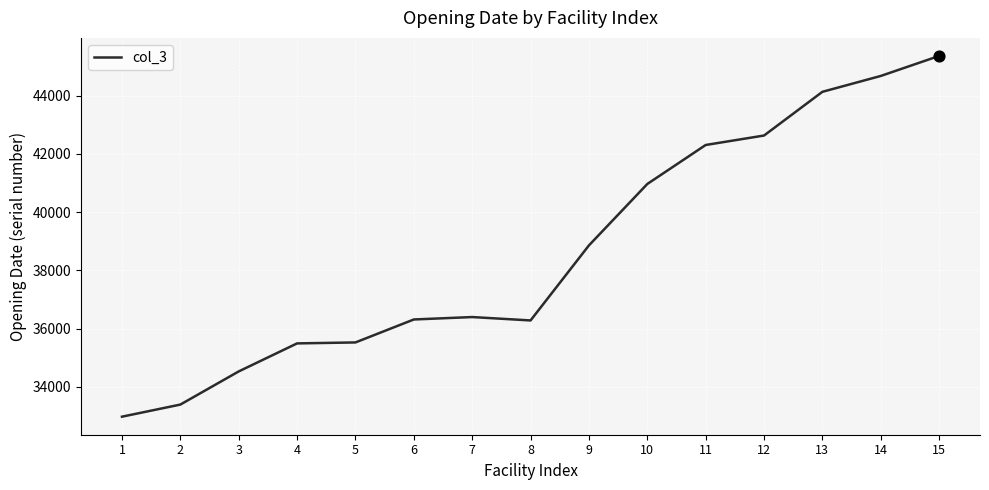

Approximately how many times larger is the value at 8 compared to 1?

1.1